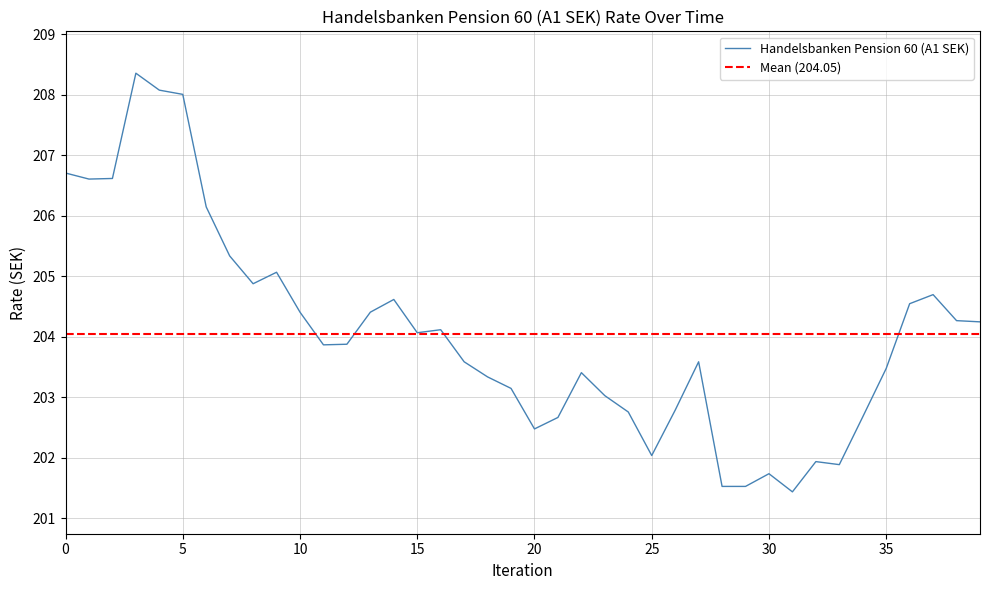

What is the minimum value for Handelsbanken Pension 60 (A1 SEK)?

201.4